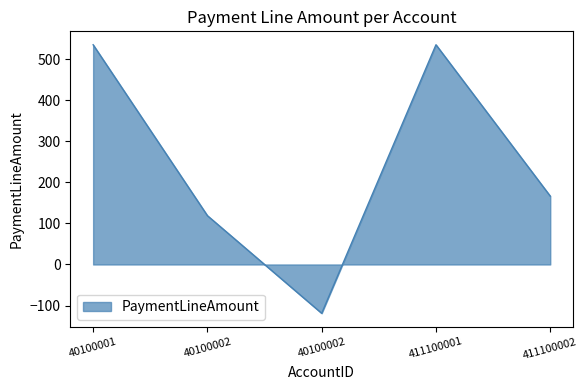

Between 40100002 and 40100002, which is larger?

40100002